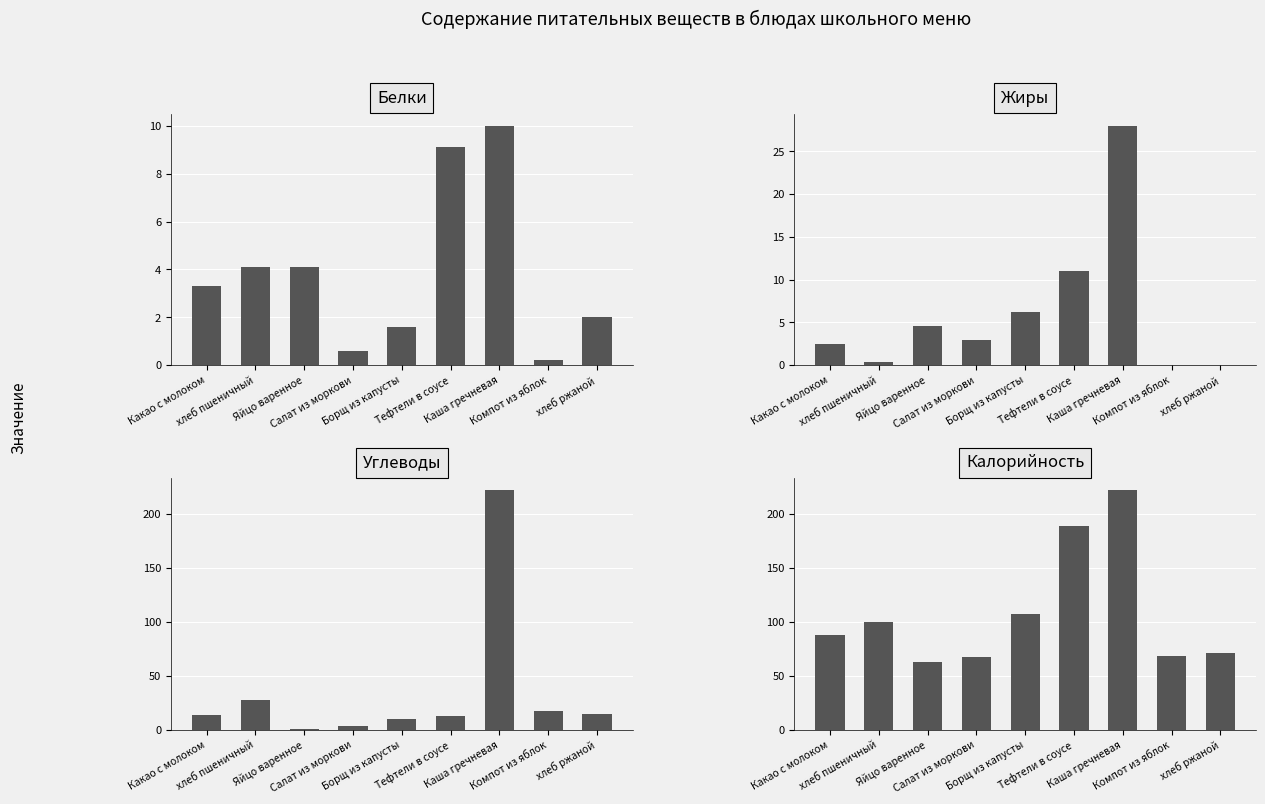

Is it true that Углеводы equals 15.0 at хлеб ржаной?

True